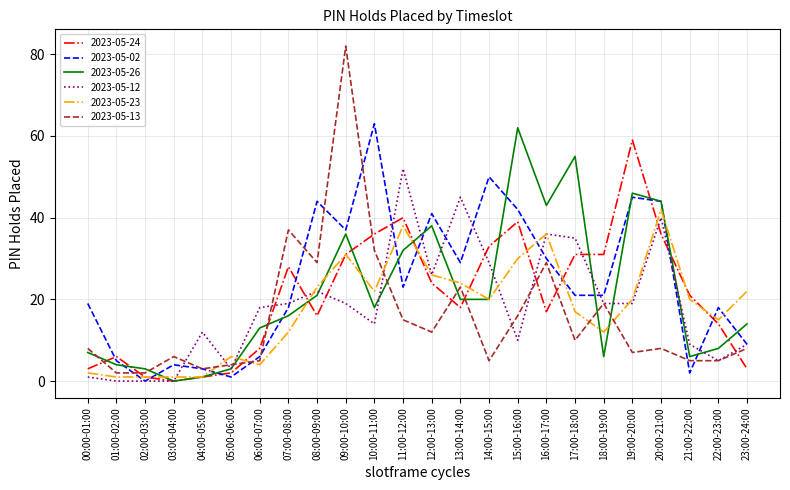

The 2023-05-23 series shows 20 at 18:00-19:00. True or false?

False